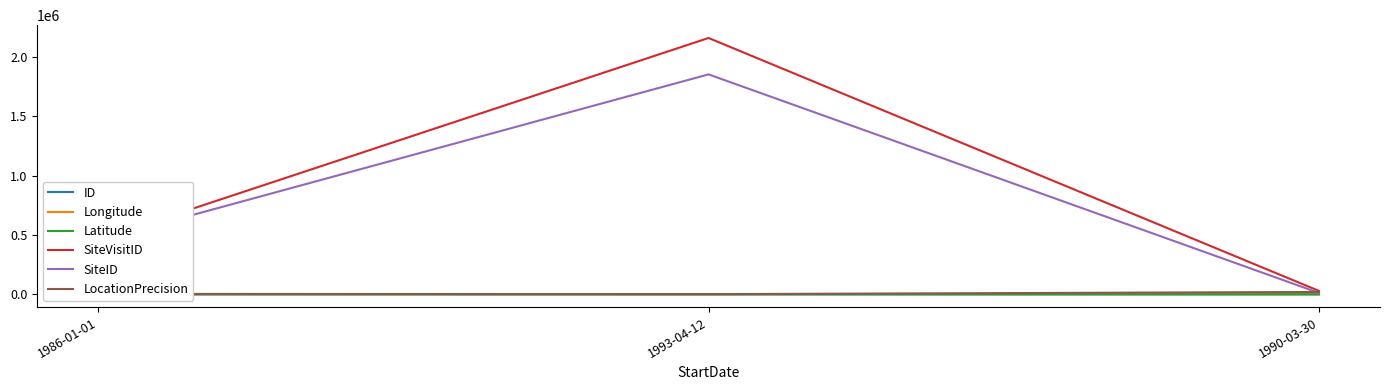

Which series has the largest total across all categories?

SiteVisitID